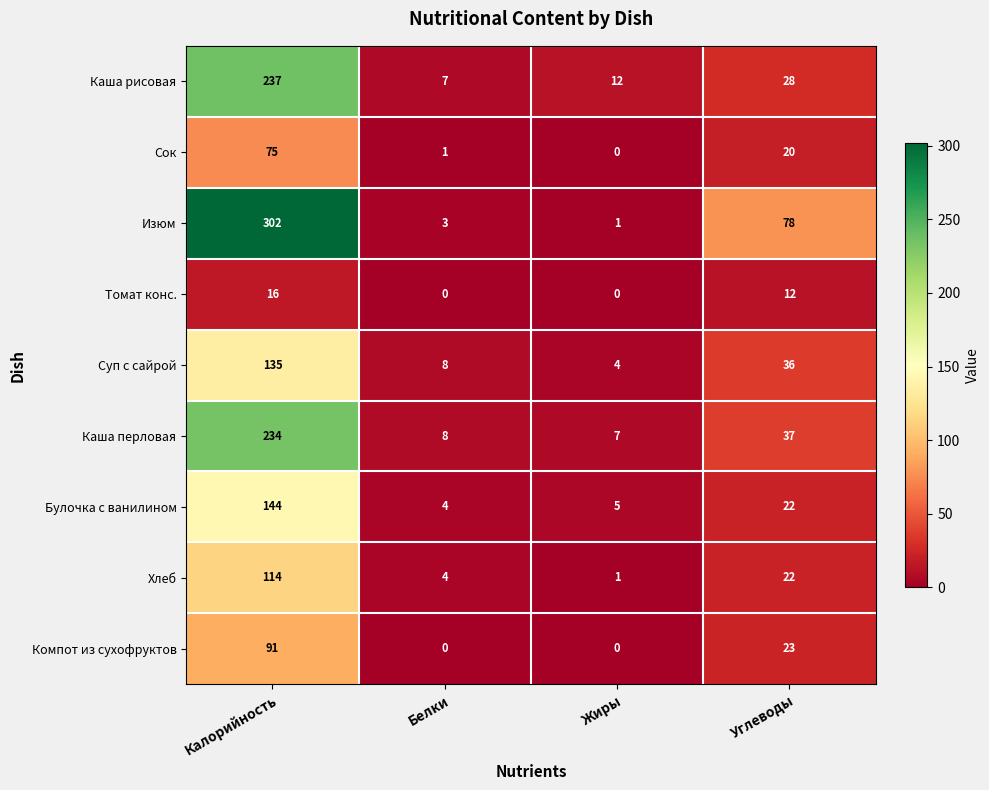

At which label does Суп с сайрой reach its peak?

Калорийность